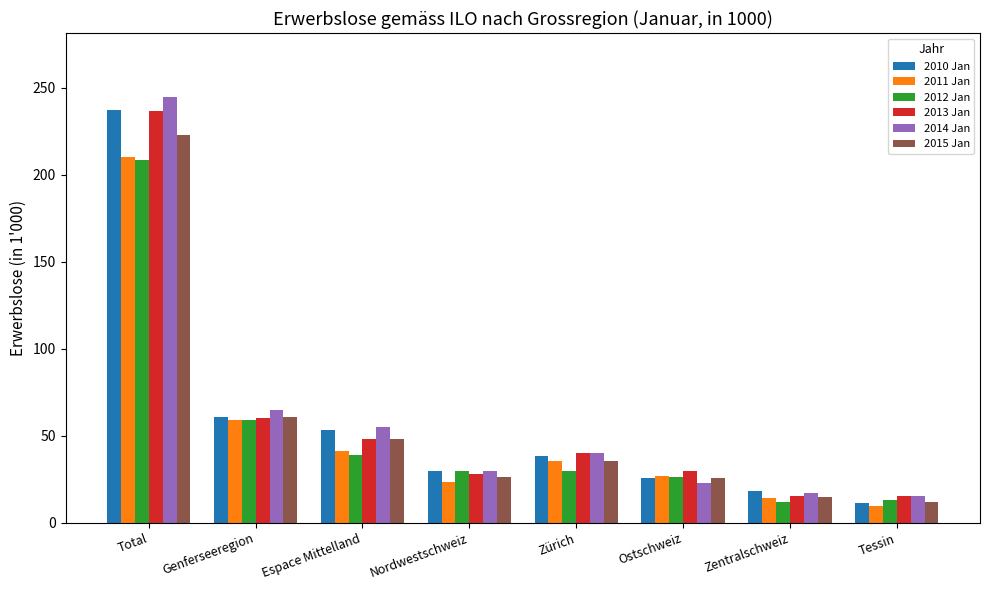

What is the value of the 2013 Jan bar at the 4th from the left?

28.0